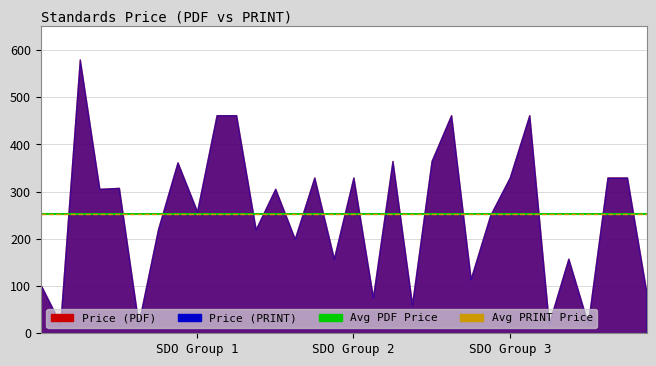

How many values in the Price (PDF) series are below 306?

16